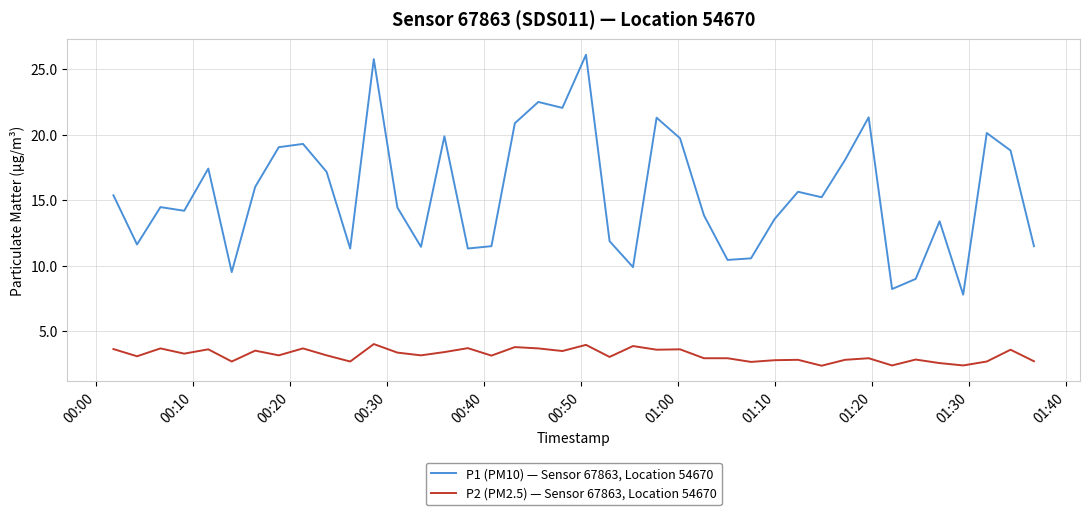

True or false: P1 (PM10) — Sensor 67863, Location 54670 and P2 (PM2.5) — Sensor 67863, Location 54670 cross at least once.

False